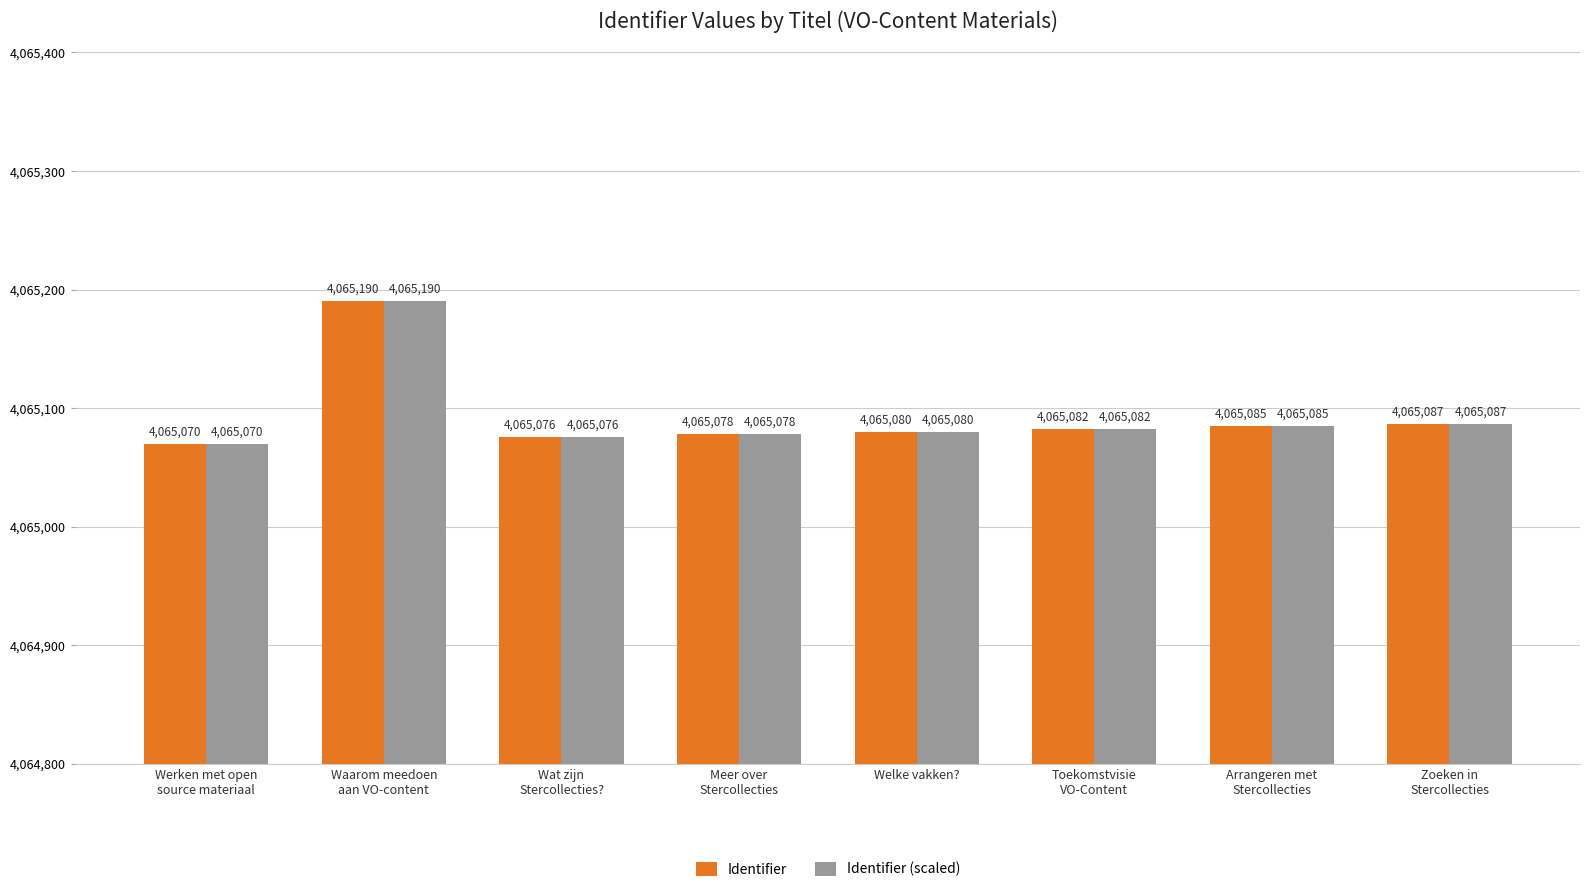

Are the bars horizontal?

No